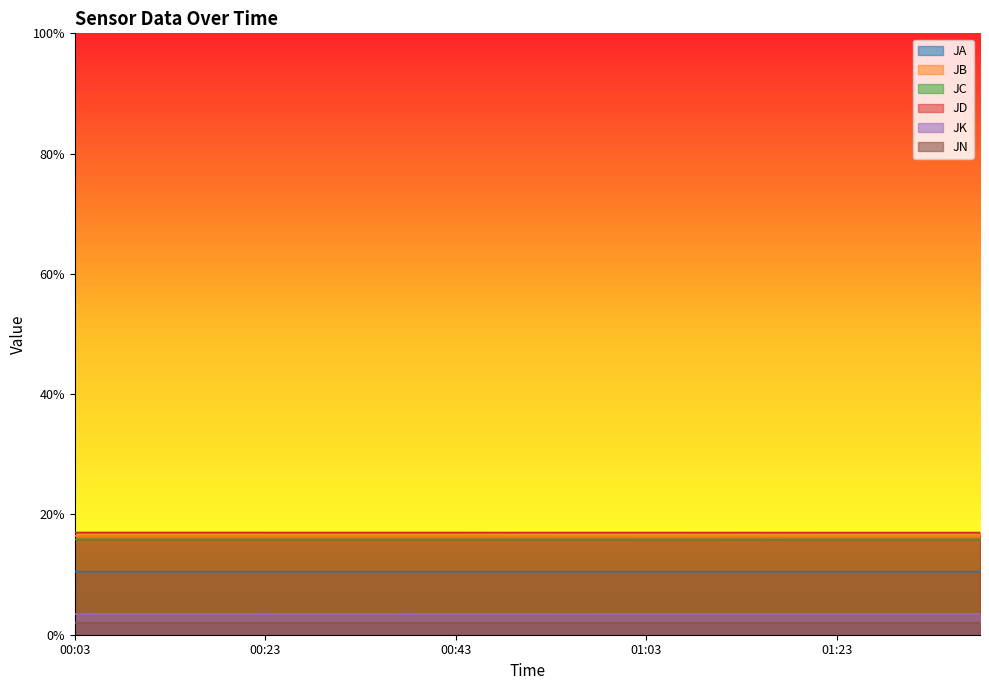

True or false: JB and JC intersect in this chart.

False